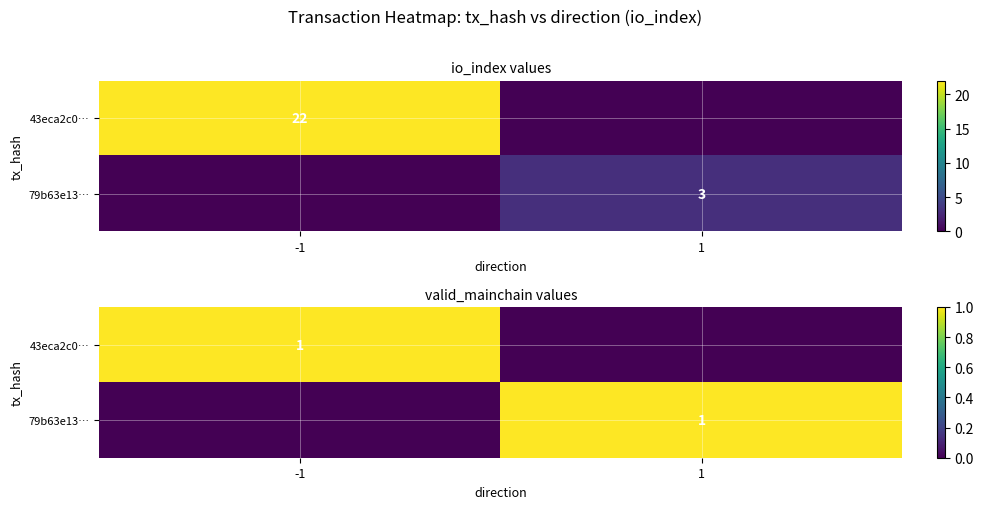

The 43eca2c0… series shows 1 at -1. True or false?

True